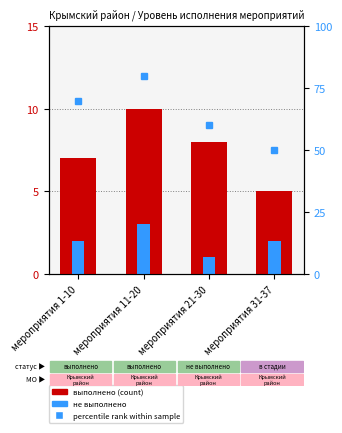

What is the lowest value of the выполнено series?

5